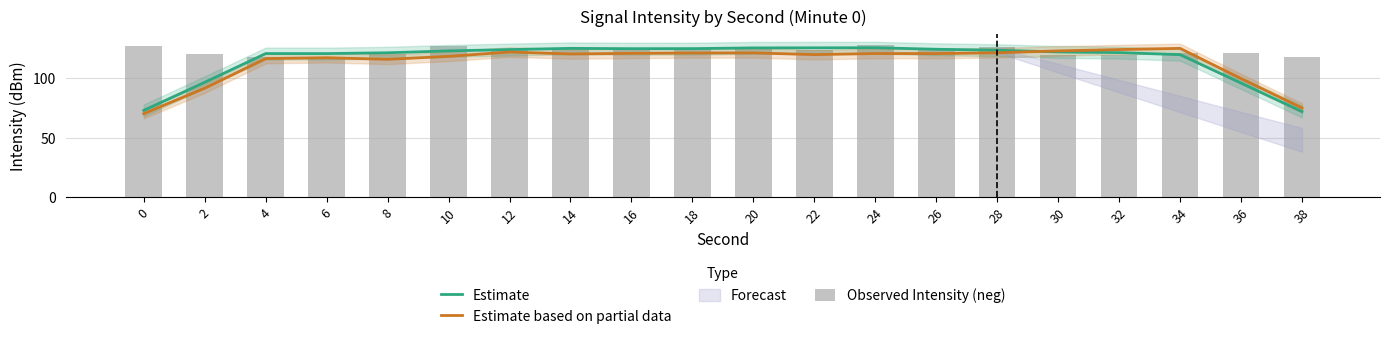

Which series changed the most between 10 and 34?

Estimate based on partial data